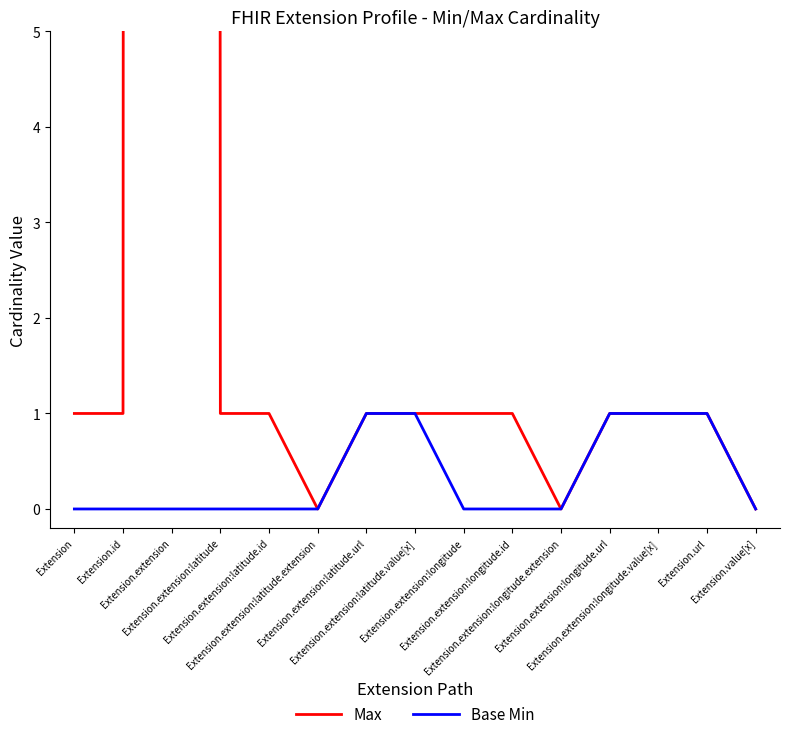

What is the difference between the second highest and minimum values in the Max series?

1